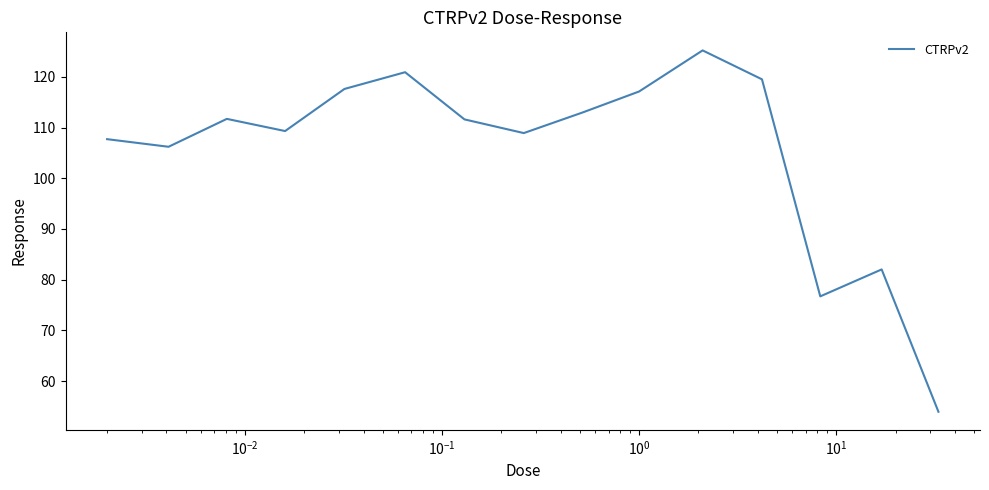

What is the minimum value shown in the chart?

54.0